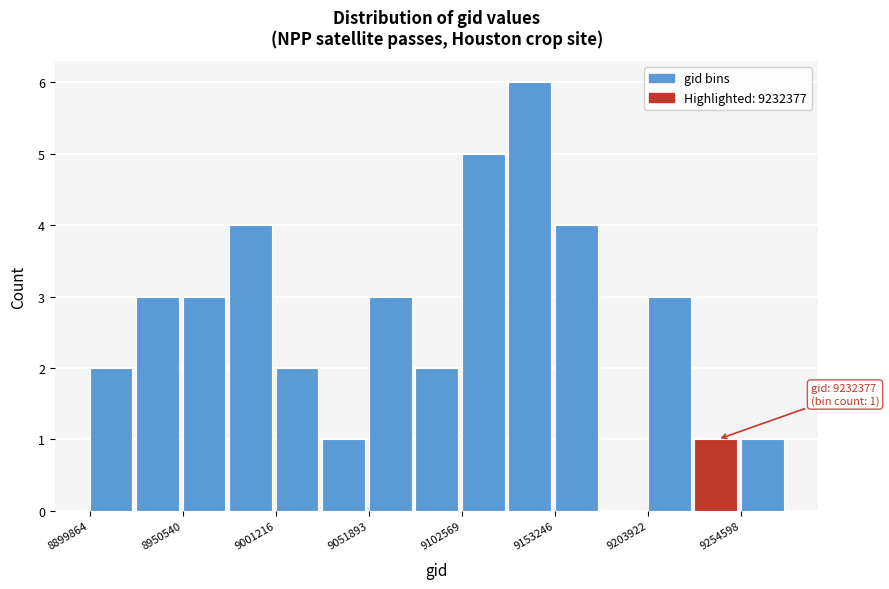

Around what value on the x-axis is the tallest bar? Give the approximate position of its centre, as read against the axis.

9140000